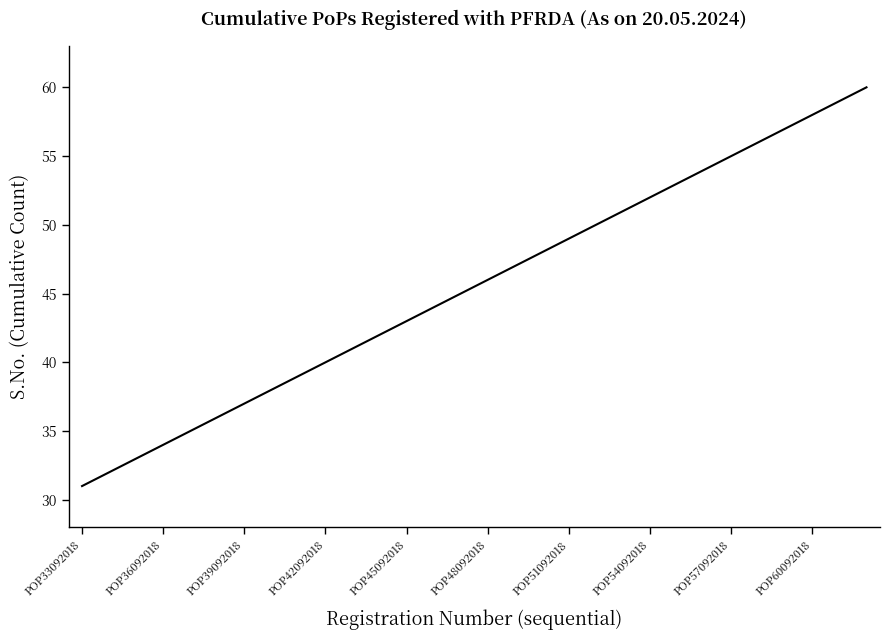

What is the difference between the maximum and minimum values?

29